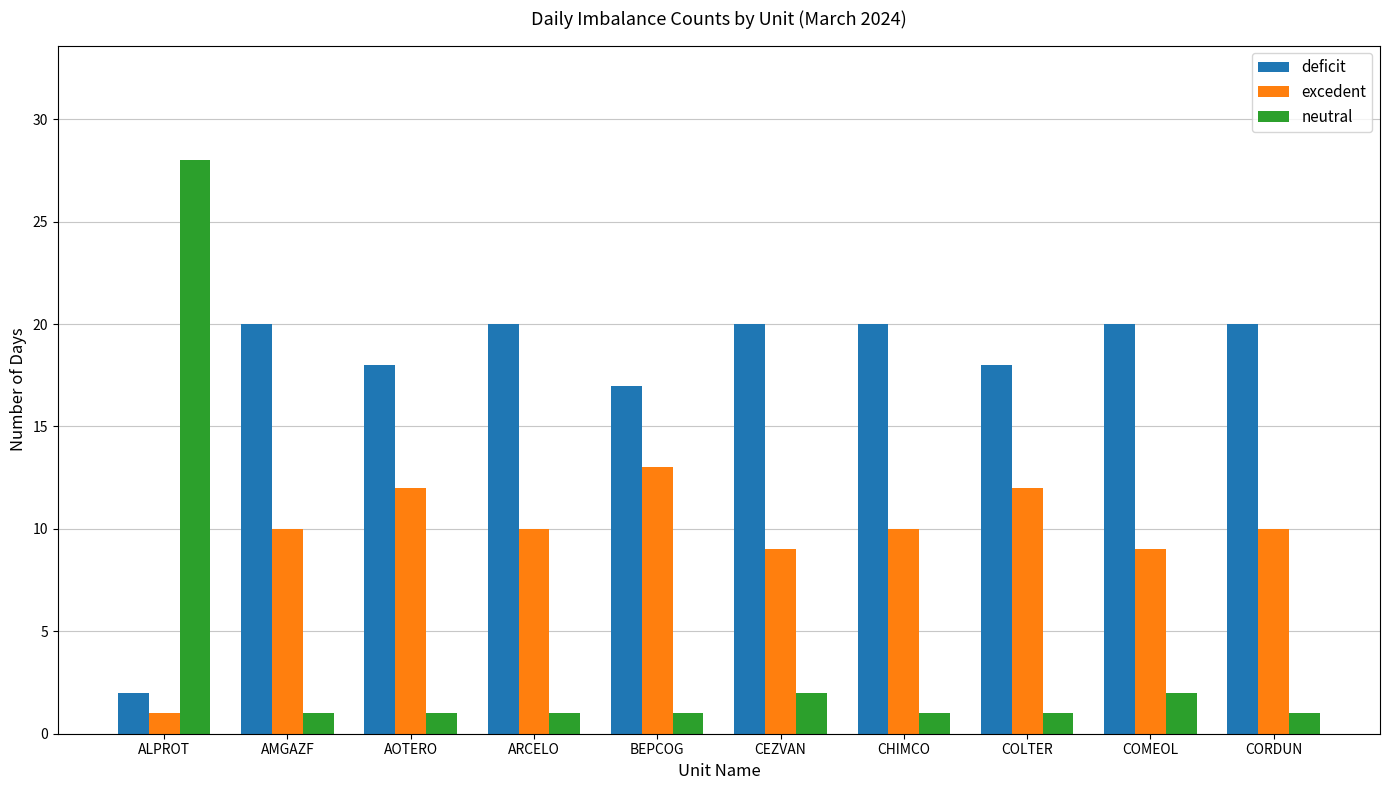

What is the highest value of the deficit series?

20